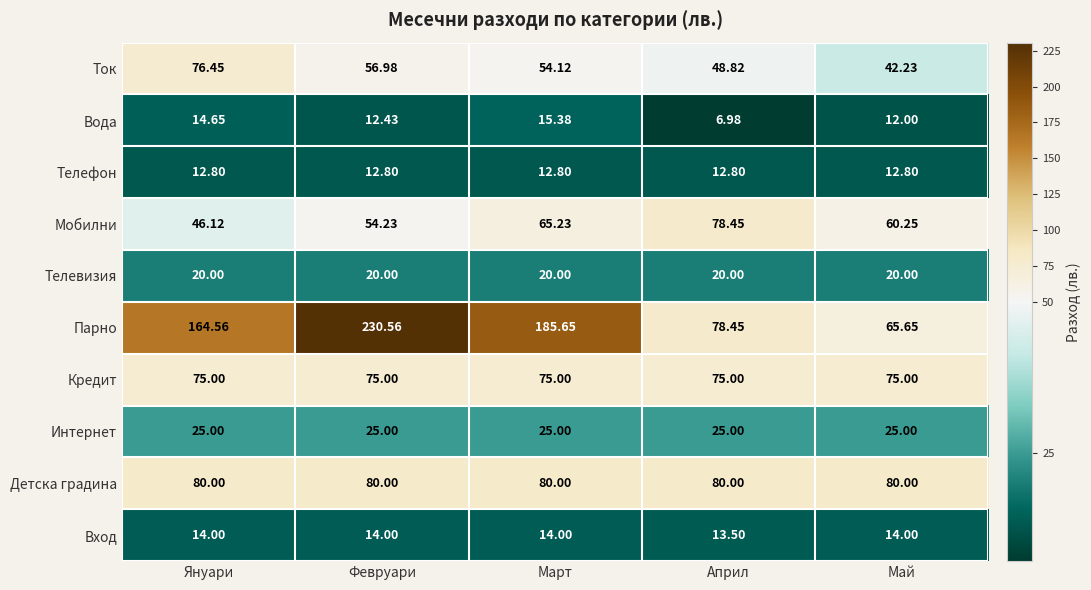

Which series changed the most between Февруари and Март?

Парно